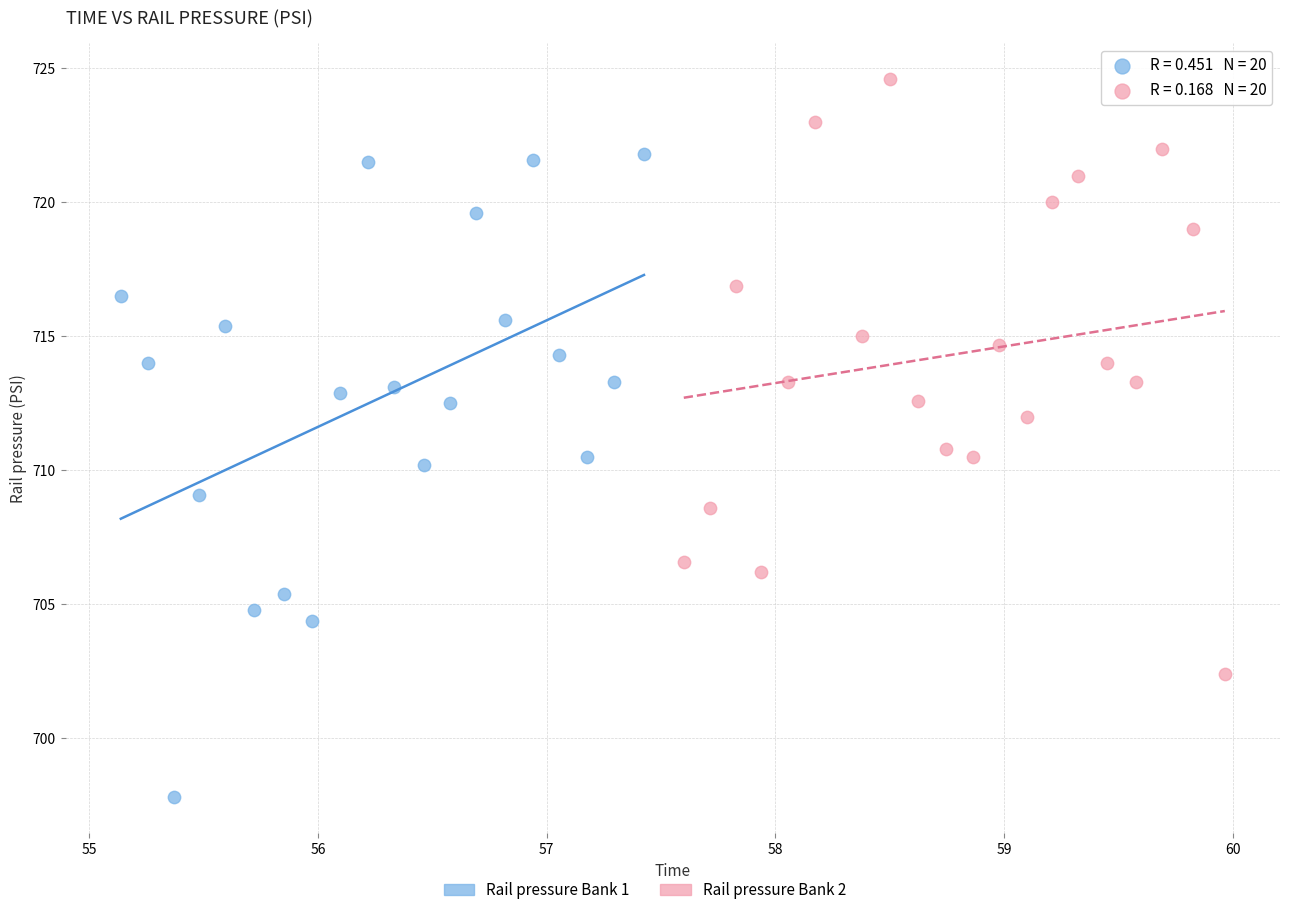

Which series contains the highest Y value?

Rail pressure Bank 2